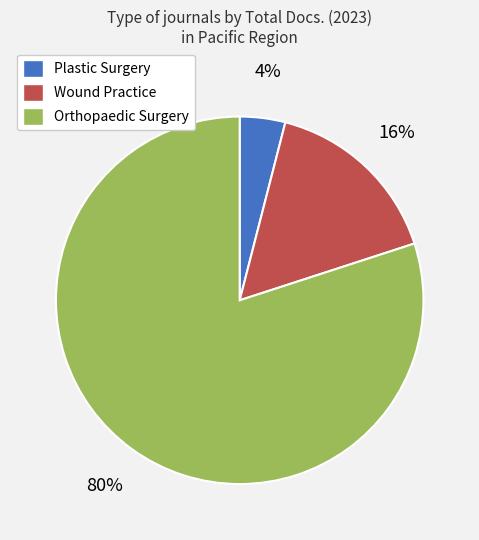

To the nearest percent, what portion does Orthopaedic Surgery represent?

80%